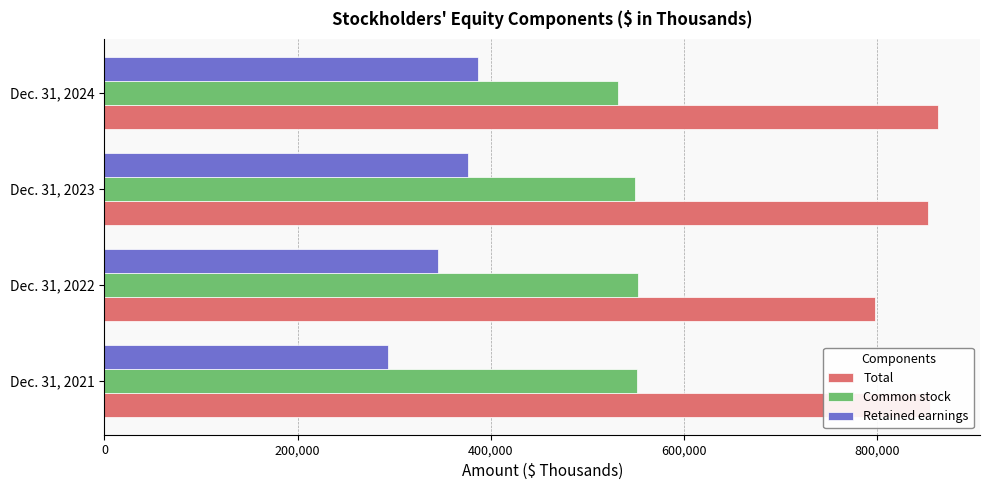

What is the difference between the second highest and minimum values in the Retained earnings series?

82751